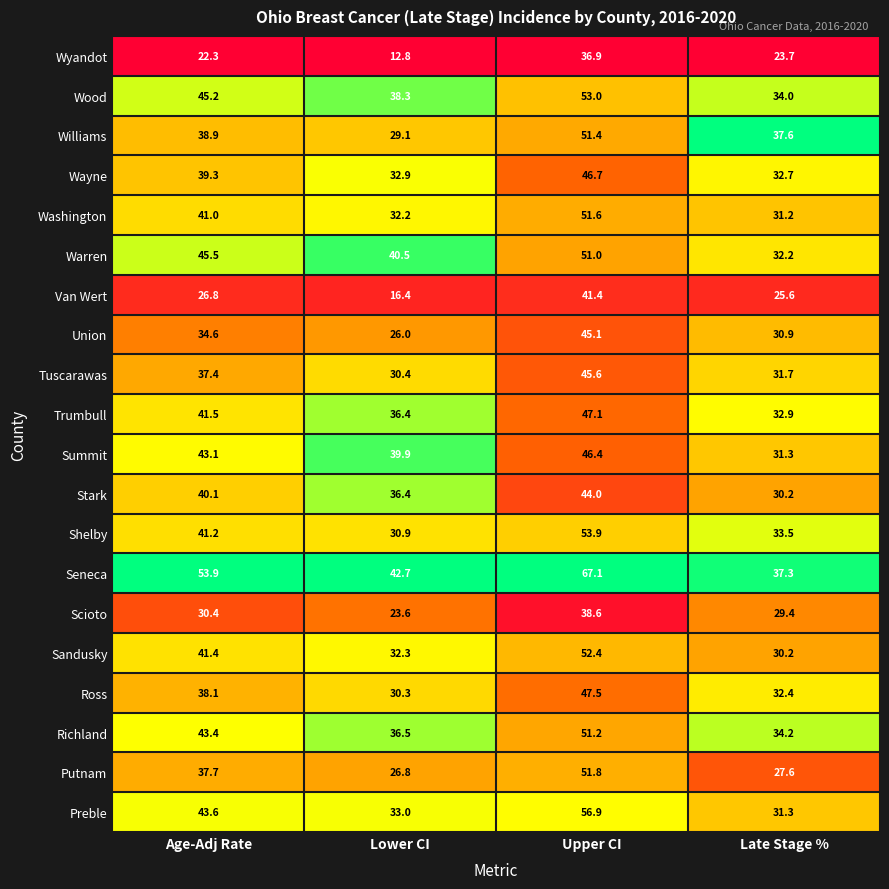

What is the difference between the highest and lowest values at Lower CI?

29.9